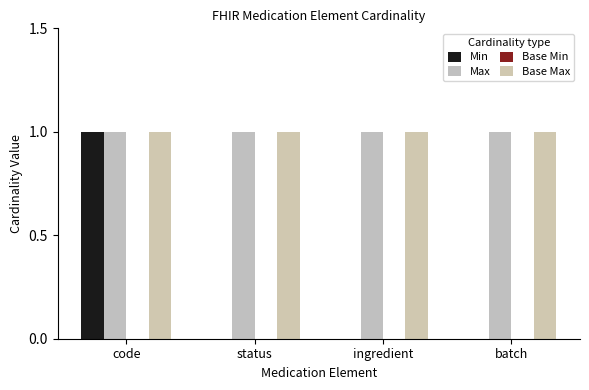

Reading left to right, transcribe all the data shown in this chart.

Min: 1	0	0	0
Max: 1	1	1	1
Base Min: 0	0	0	0
Base Max: 1	1	1	1